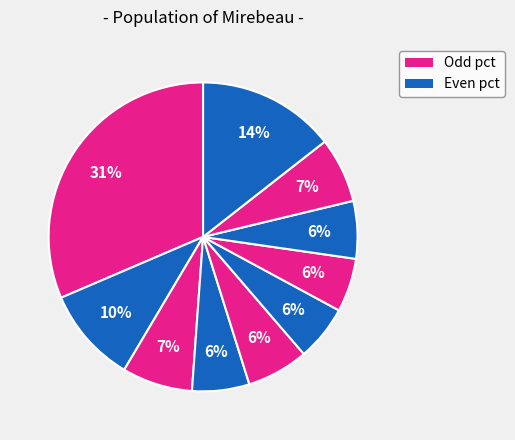

How many slices are in this pie chart?

10